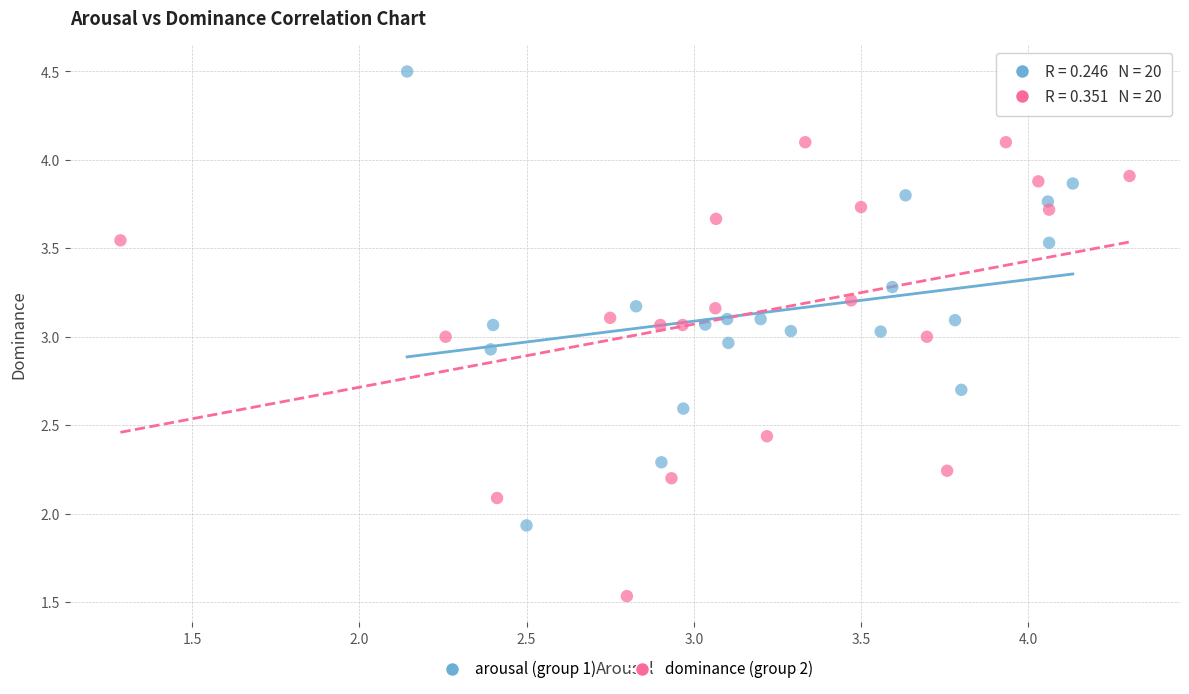

Which series reaches the maximum Y coordinate?

arousal (group 1)